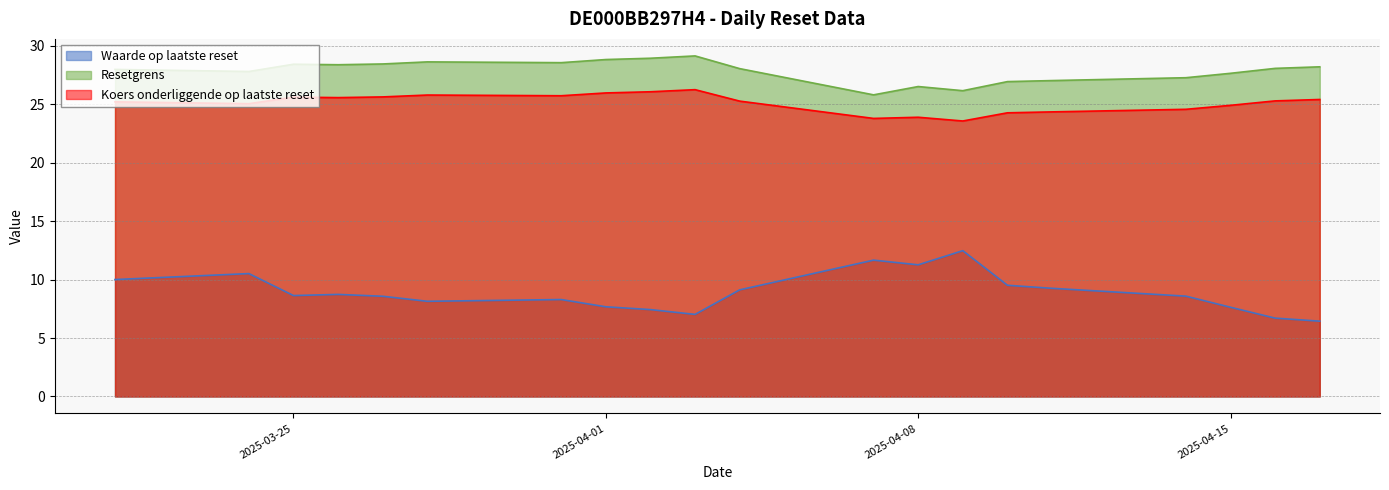

True or false: Resetgrens and Waarde op laatste reset intersect in this chart.

False